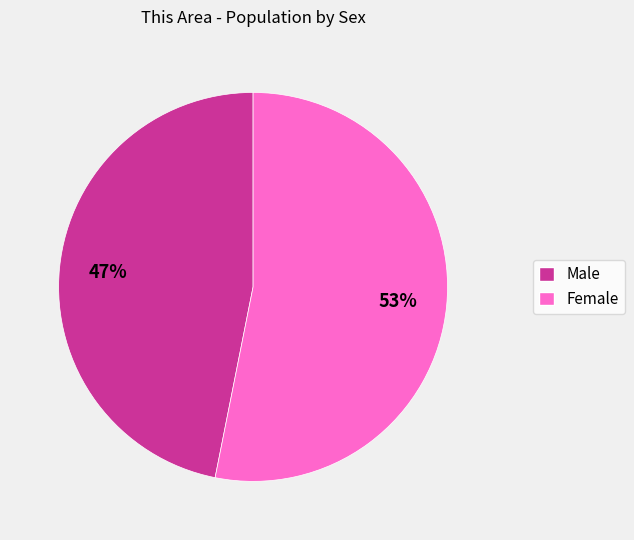

What is the ratio of the value at Female to the value at Male?

1.1